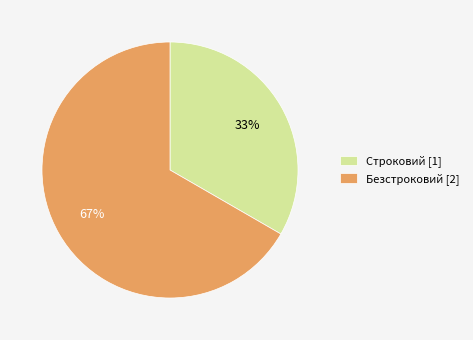

Is it true that Строковий is 41% of the pie?

False